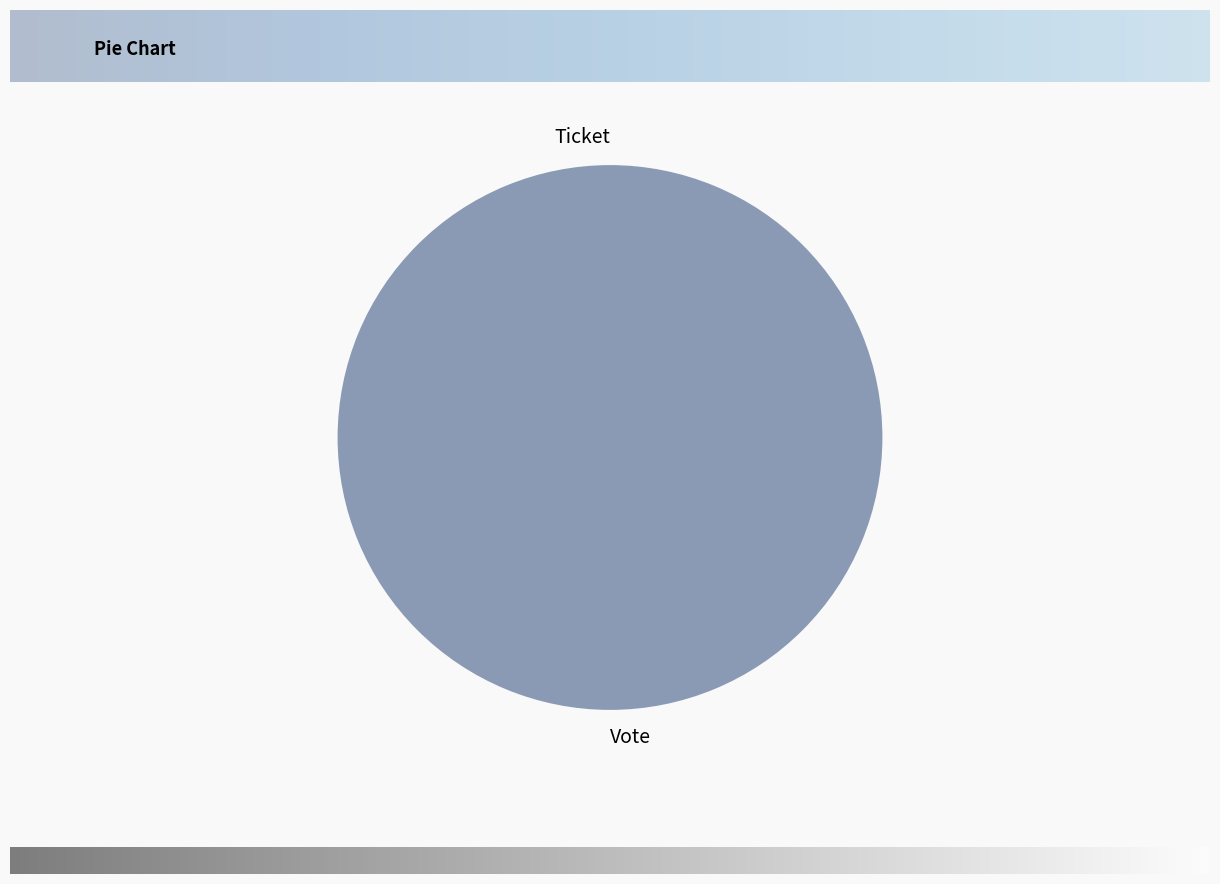

Rank the categories by value from highest to lowest.

Vote, Ticket